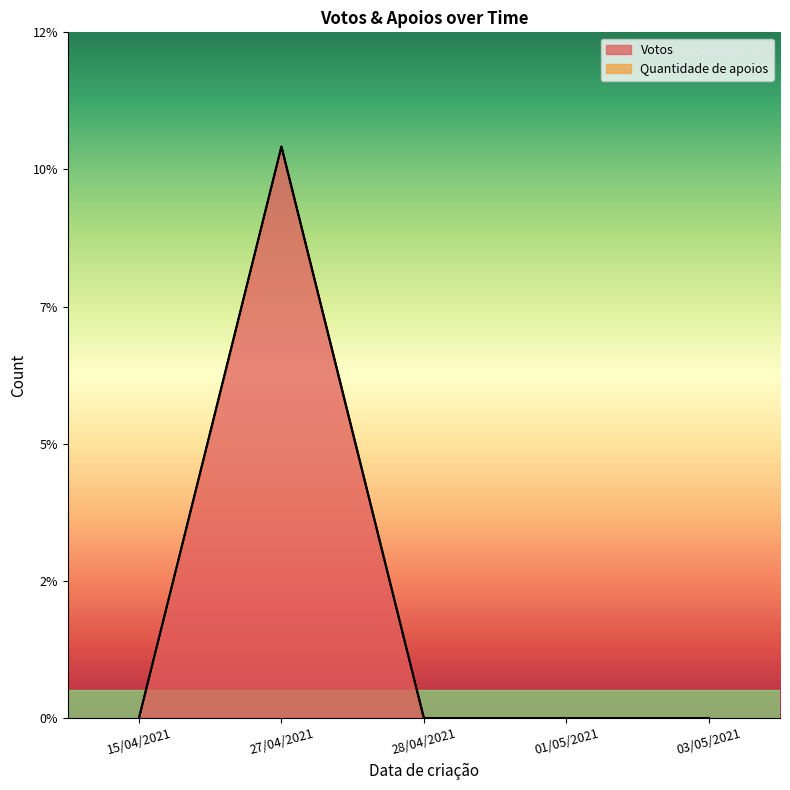

At how many categories does at least one series exceed 9?

1